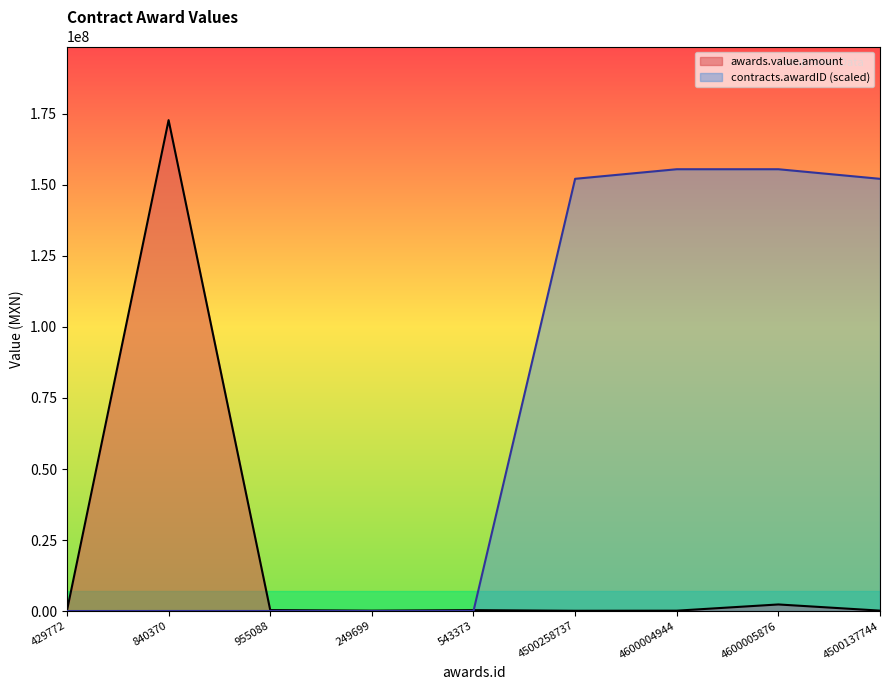

Which has a higher value, 955088 or 543373?

955088